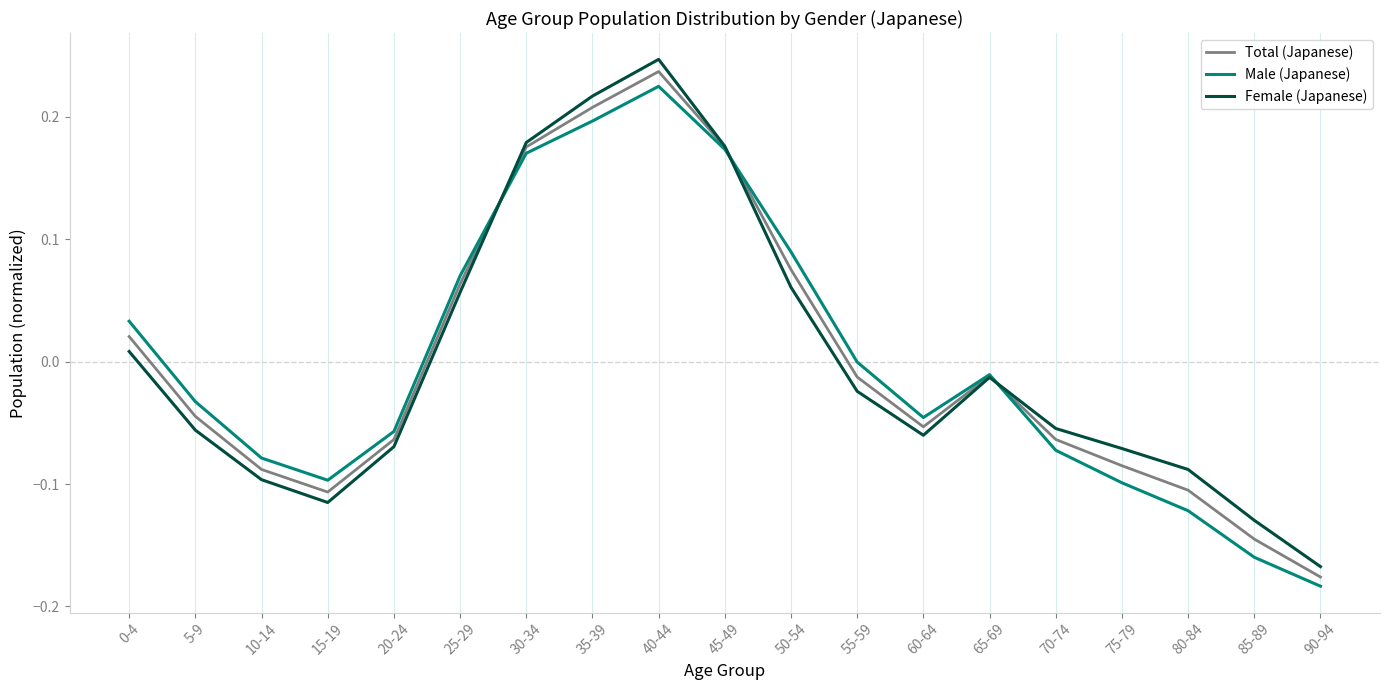

What position from the left is 15-19?

4